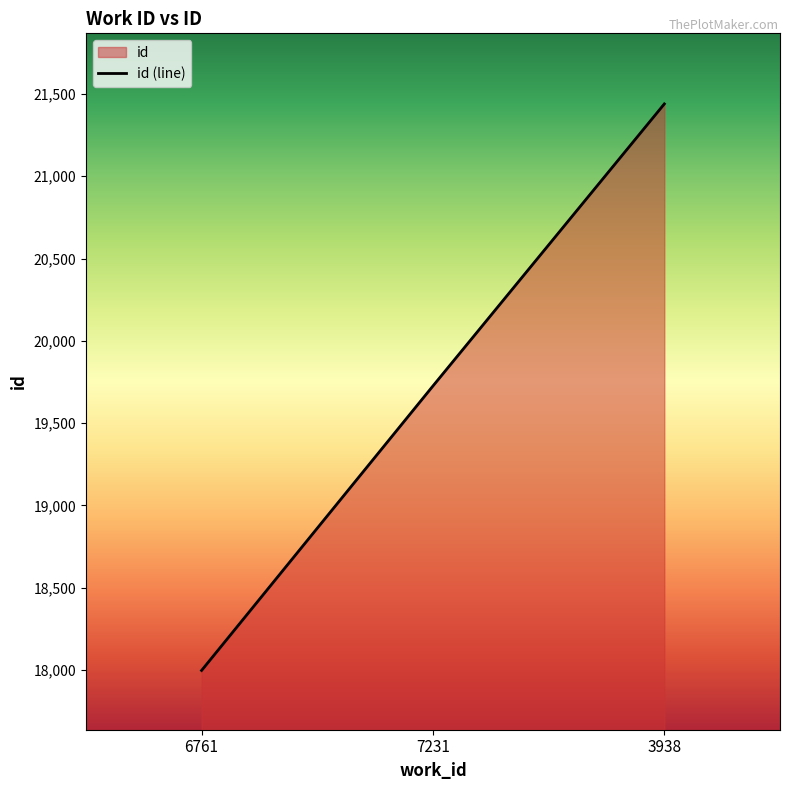

Reading left to right, list all the values displayed in this chart.

17998	19726	21439